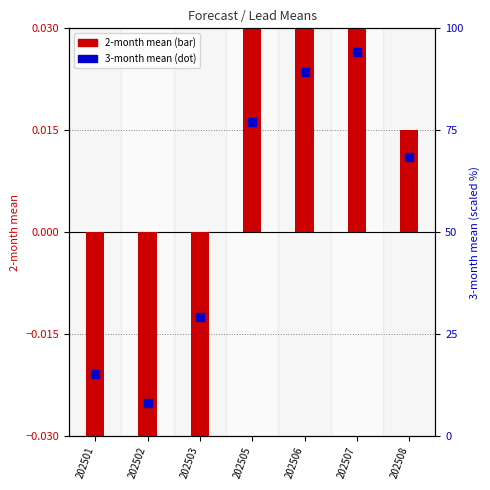

What is the total value across all series at 202508?

68.4